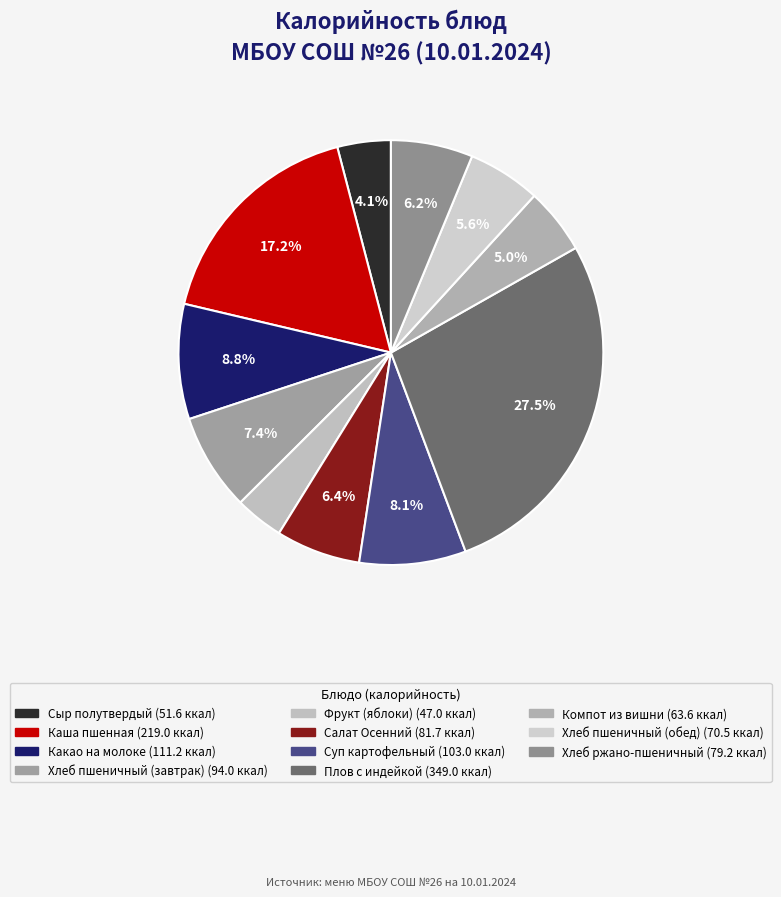

What percentage is the Плов с индейкой slice, to the nearest percent?

27%